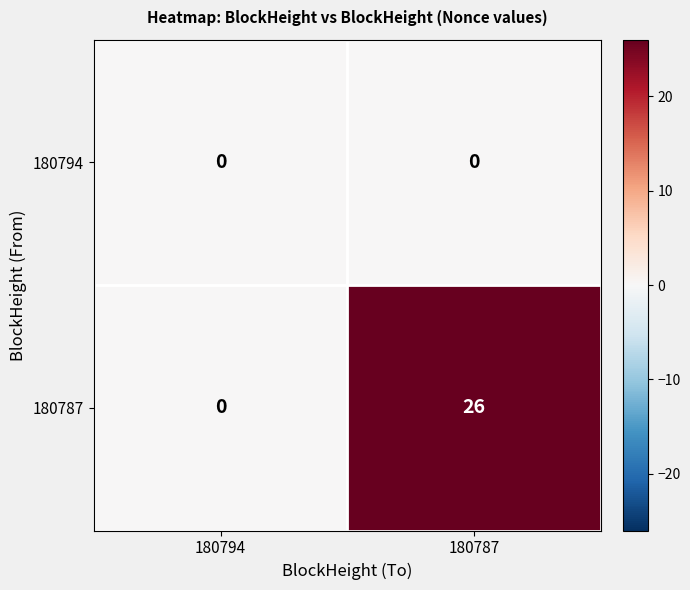

What is the sum of all 180787 values?

26